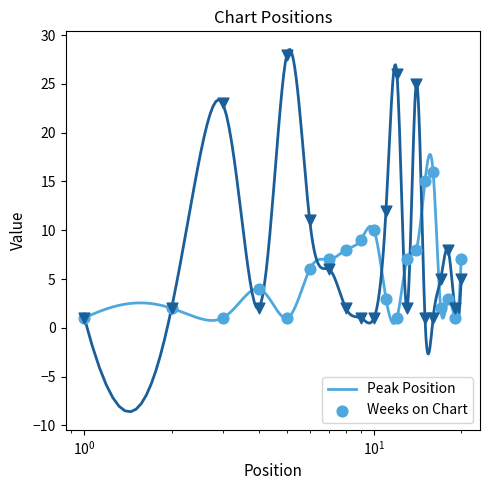

What are all the series names shown in the legend?

Peak Position, Weeks on Chart